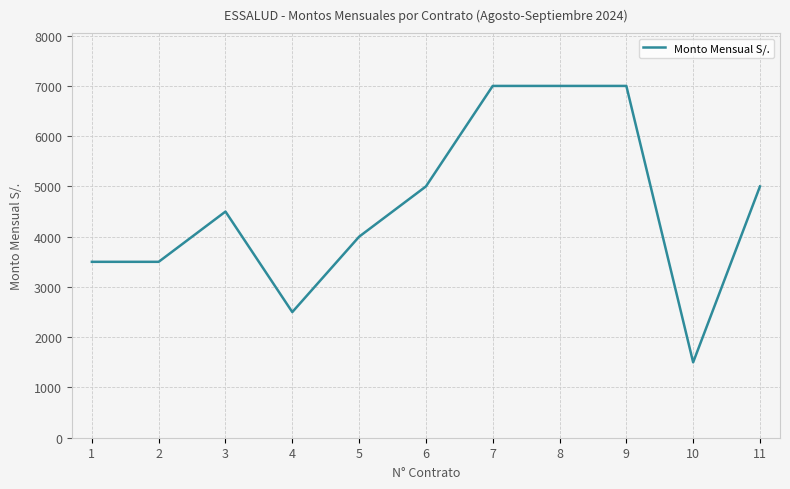

What value does the data have at 6?

5000